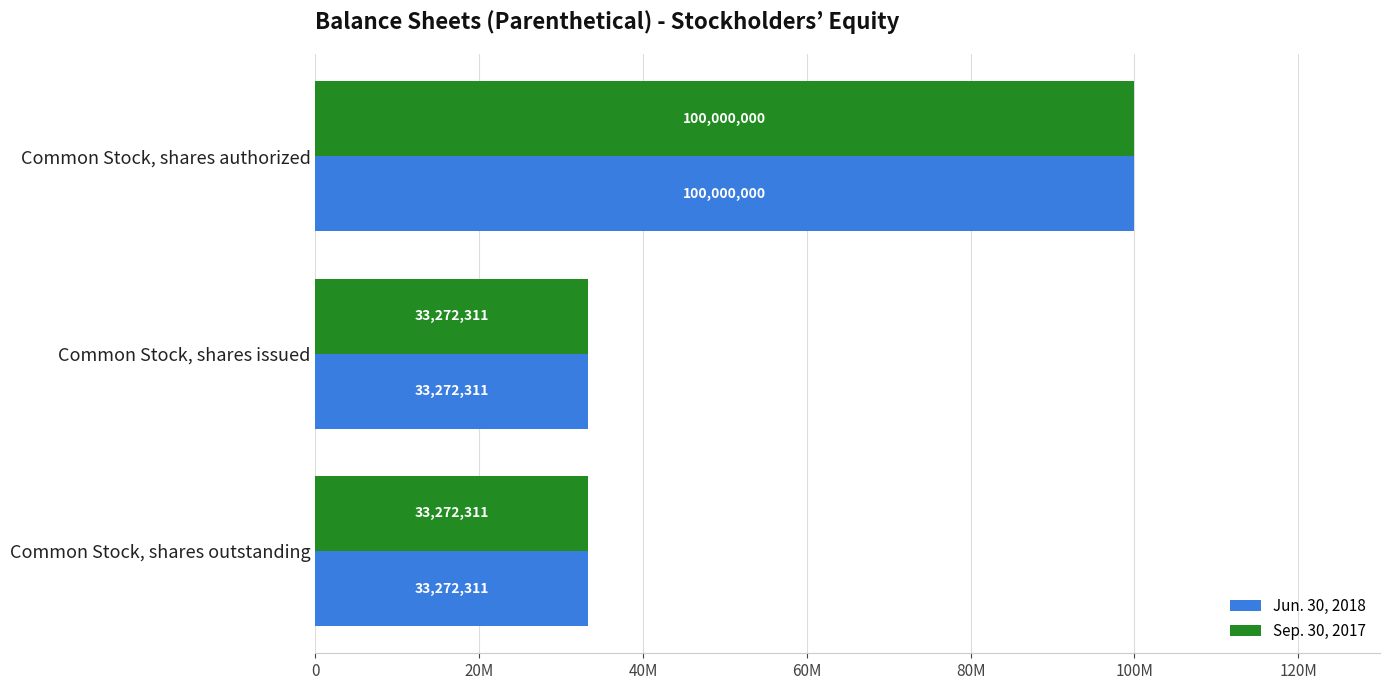

What is the average value of the Sep. 30, 2017 series?

55514874